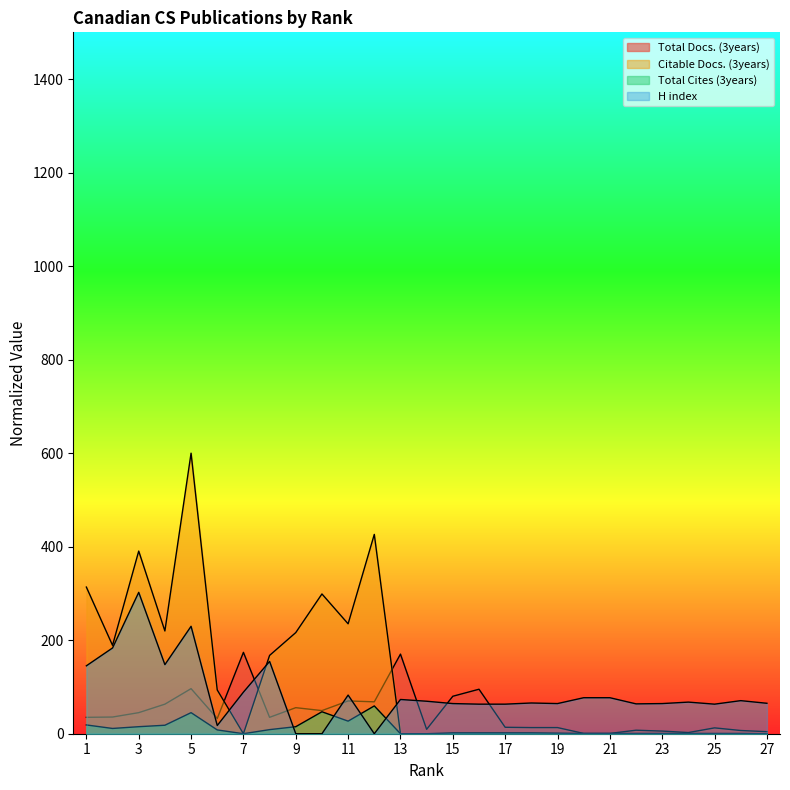

At which label is Total Cites (3years) closest to 29?

11